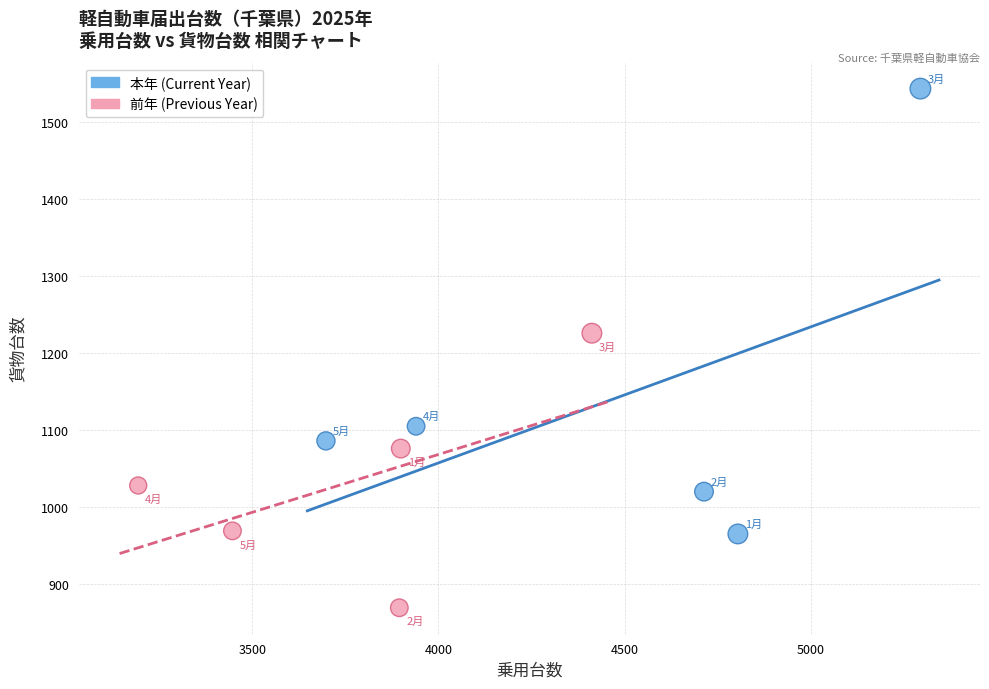

Which series contains the lowest Y value?

前年 (Previous Year)